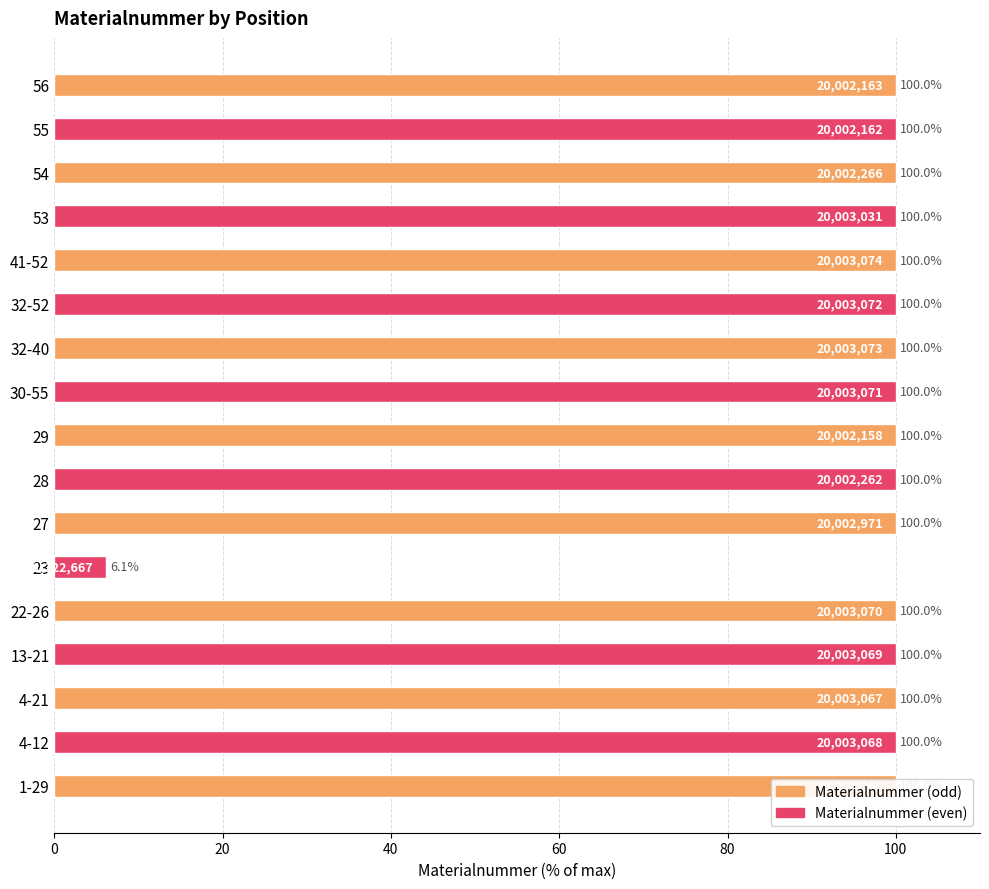

What is the ratio of the value at 27 to the value at 13-21?

1.0